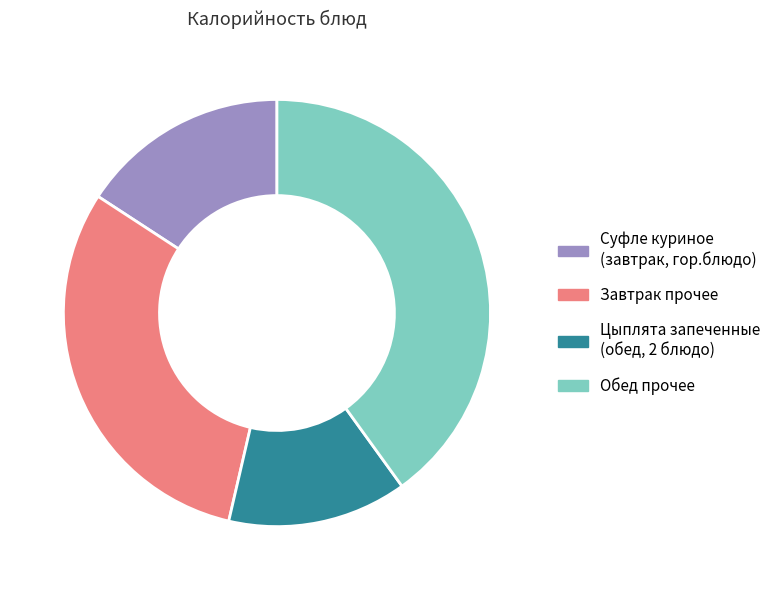

Does any single category account for the majority?

No